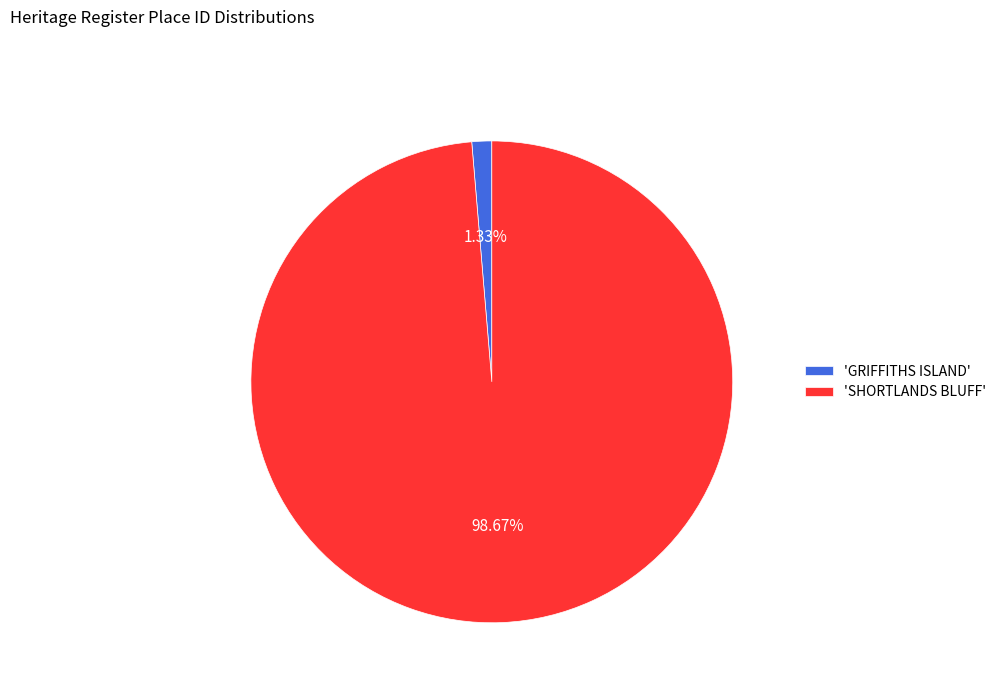

Rank the categories by value from lowest to highest.

'GRIFFITHS ISLAND', 'SHORTLANDS BLUFF'